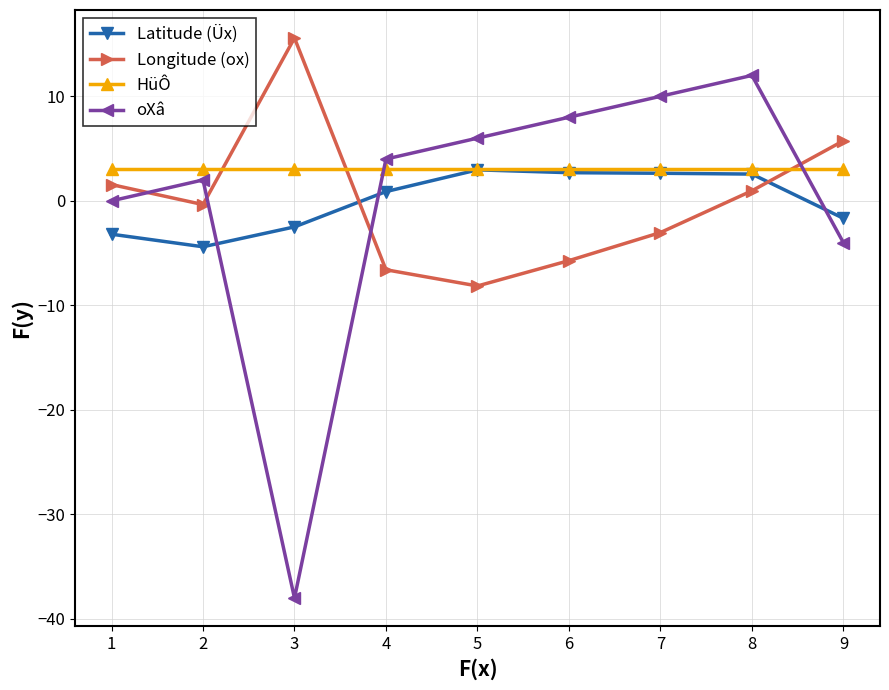

What is the value of the HüÔ point at the 2nd from the left?

3.0